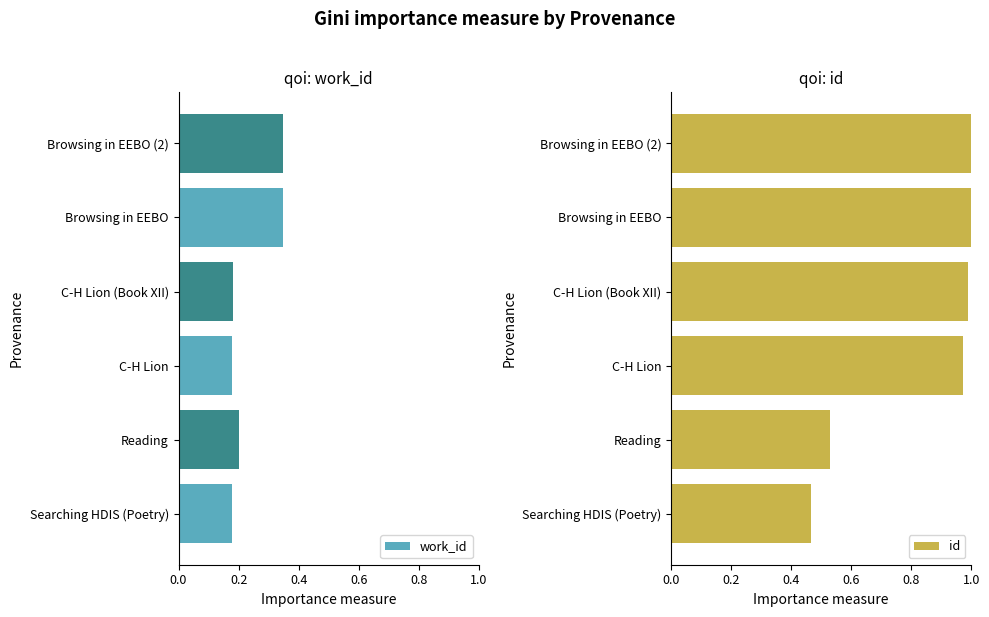

Reading left to right, extract all data points from this chart.

work_id: 0.2	0.2	0.2	0.2	0.3	0.3
id: 0.5	0.5	1.0	1.0	1.0	1.0